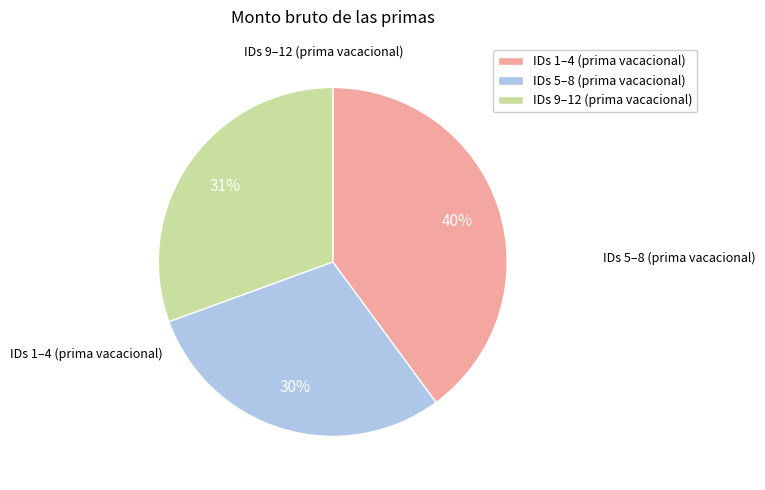

Combined, do IDs 1–4 (prima vacacional) and IDs 9–12 (prima vacacional) account for over 50%?

Yes